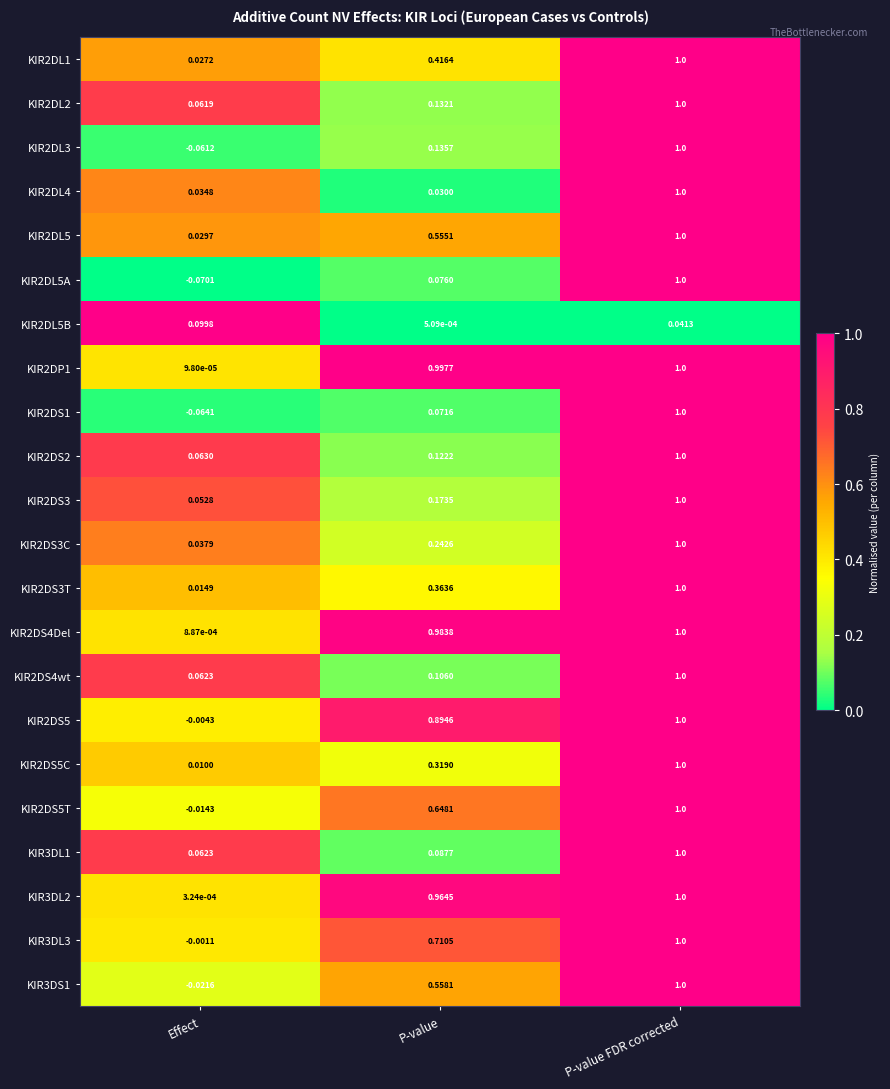

At which label is KIR2DL3 closest to 0?

Effect